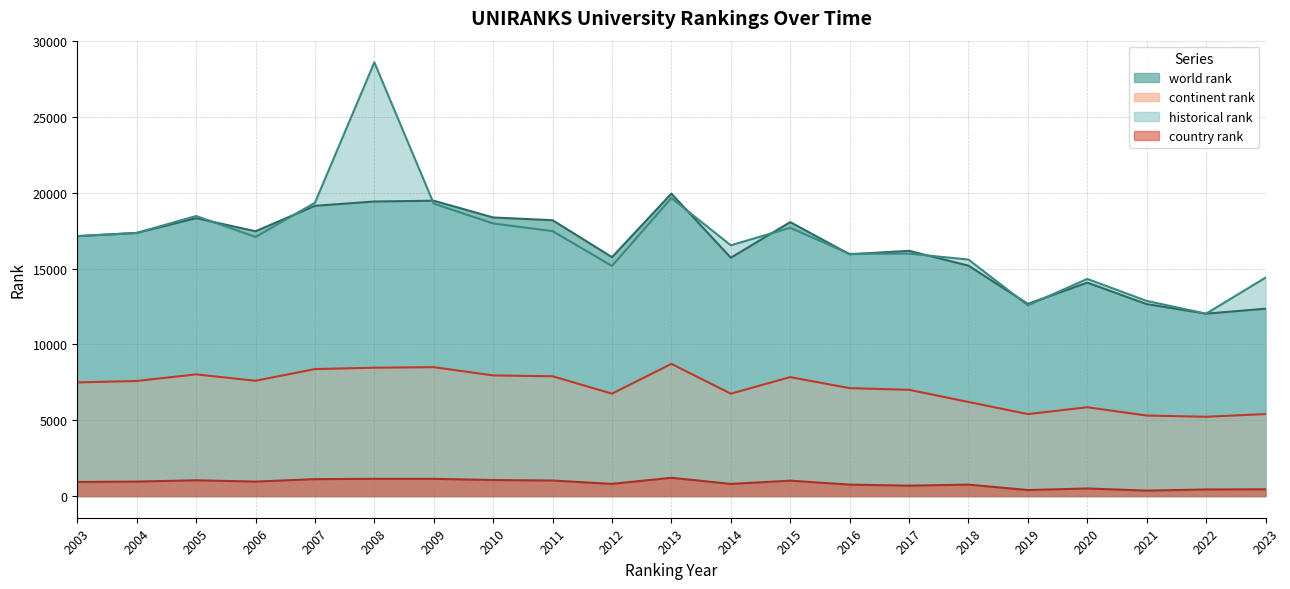

Is the value of country rank at 2016 greater than the value of continent rank at 2011?

No